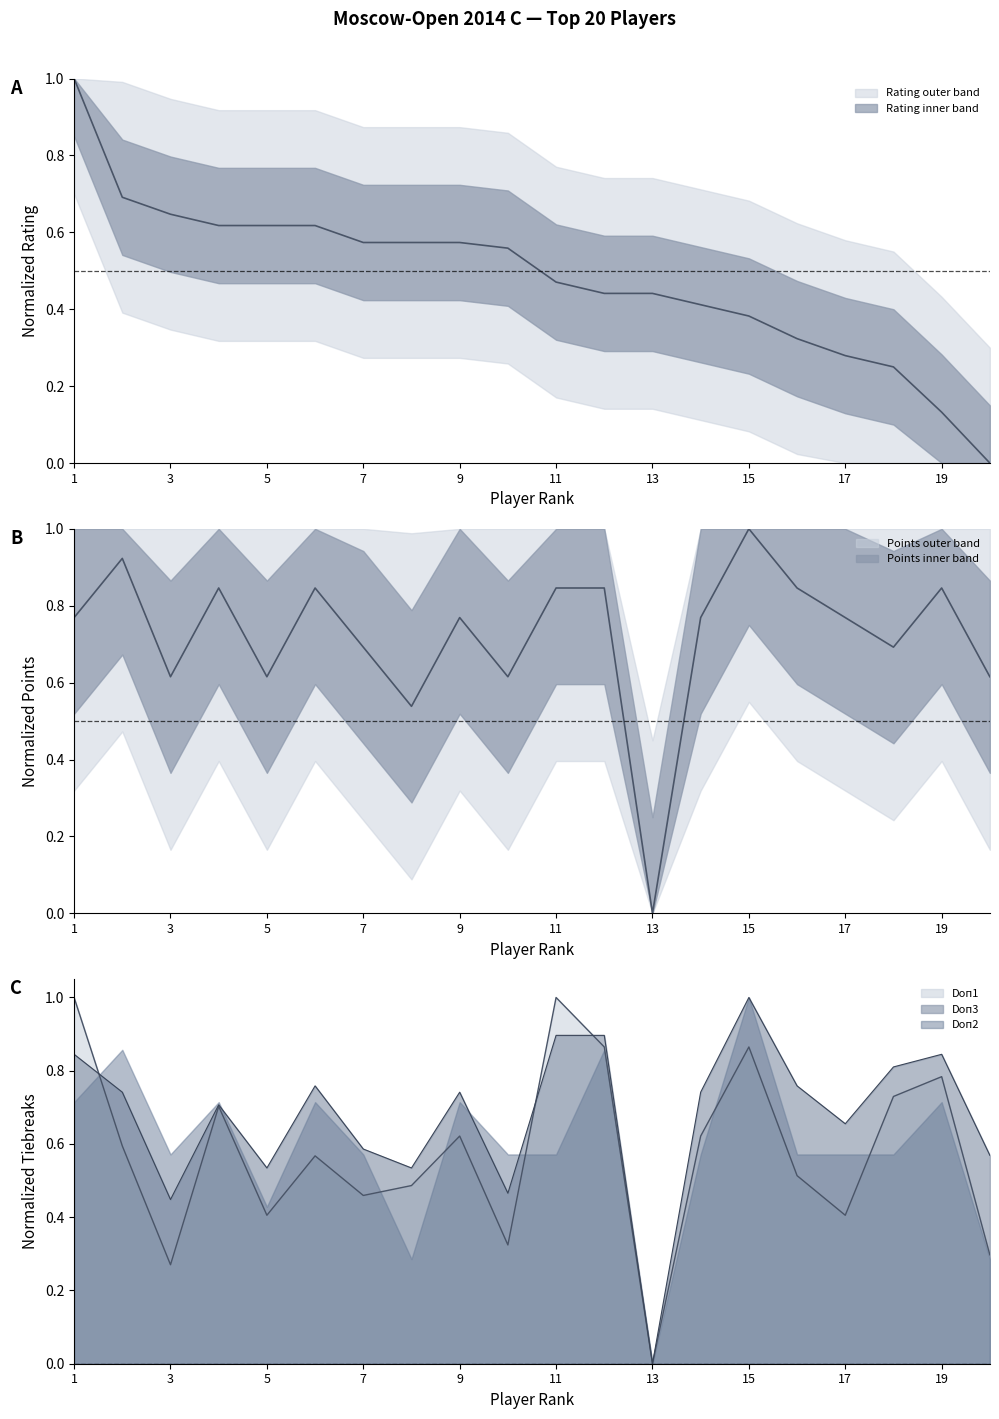

Which label corresponds to the smallest value in the chart?

20